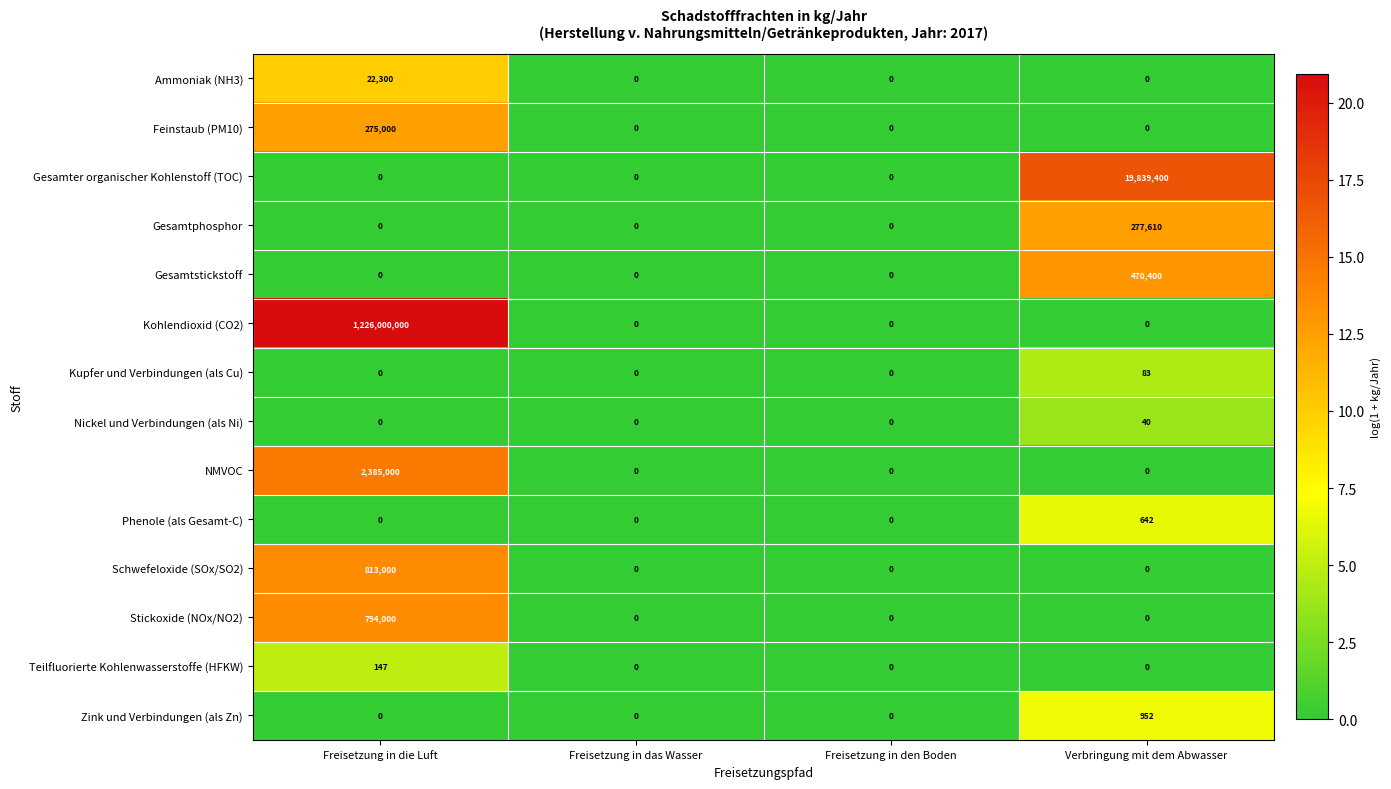

What is the difference between the highest and lowest values at Verbringung mit dem Abwasser?

19839400